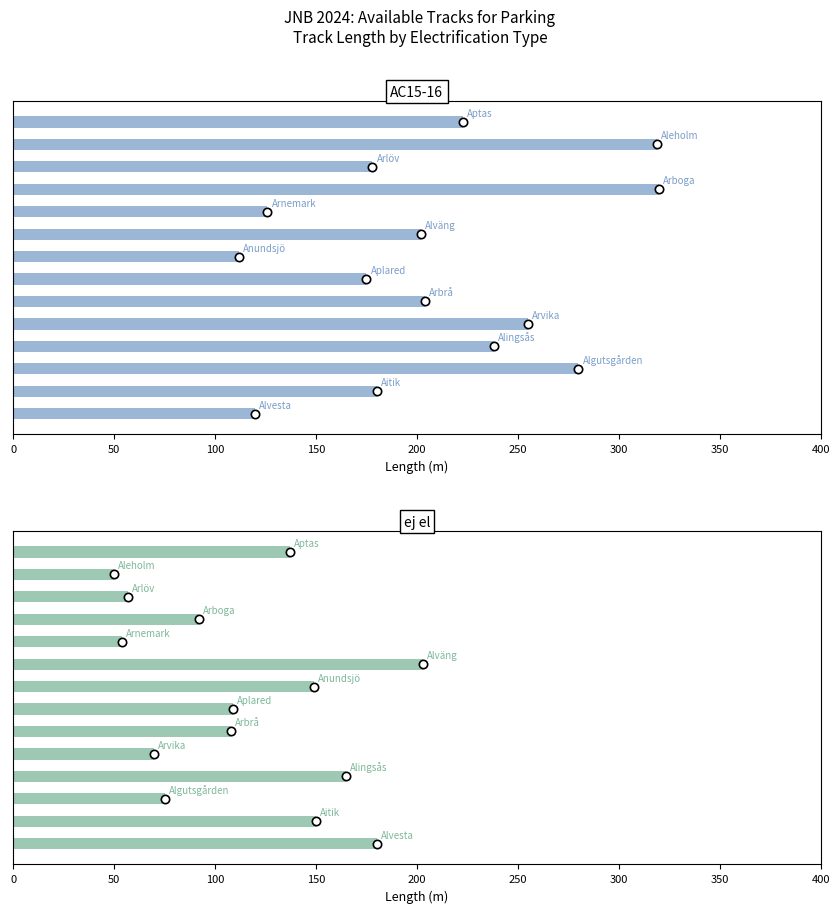

Which series has the largest range (max minus min)?

AC15-16